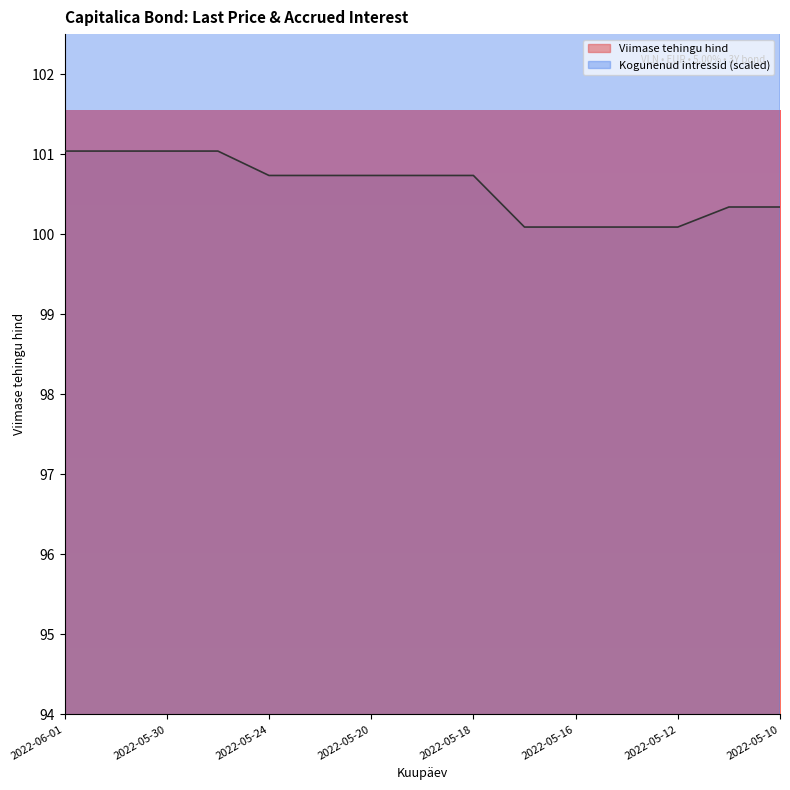

Does the chart display data point markers on the line(s)?

No